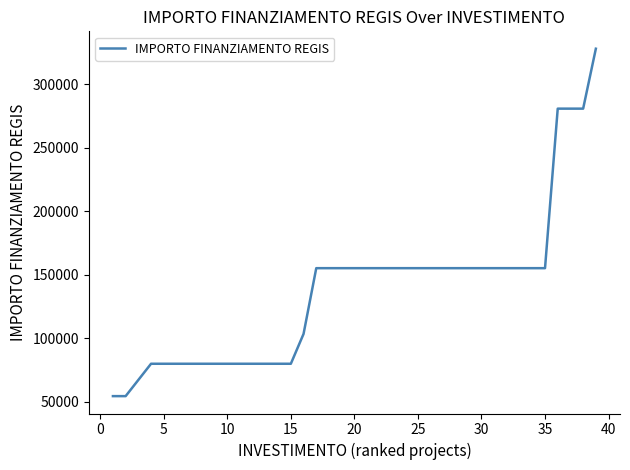

What is the greatest value displayed?

328160